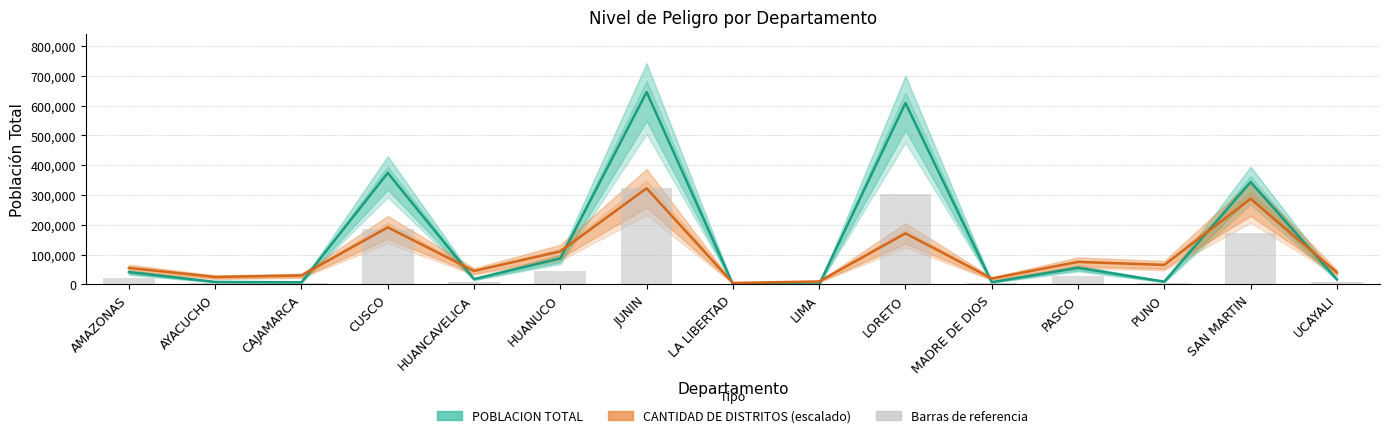

What position from the left is UCAYALI?

15